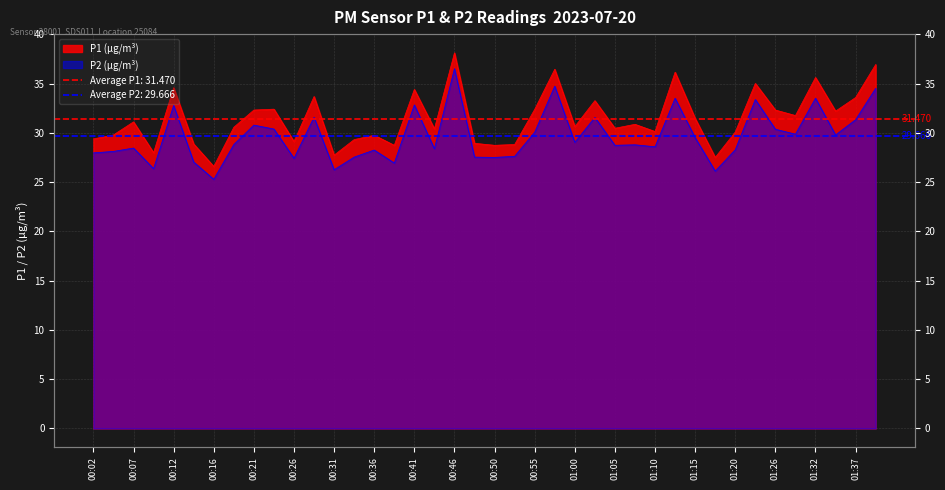

True or false: P1 has a value of 7.1 at 00:53.

False